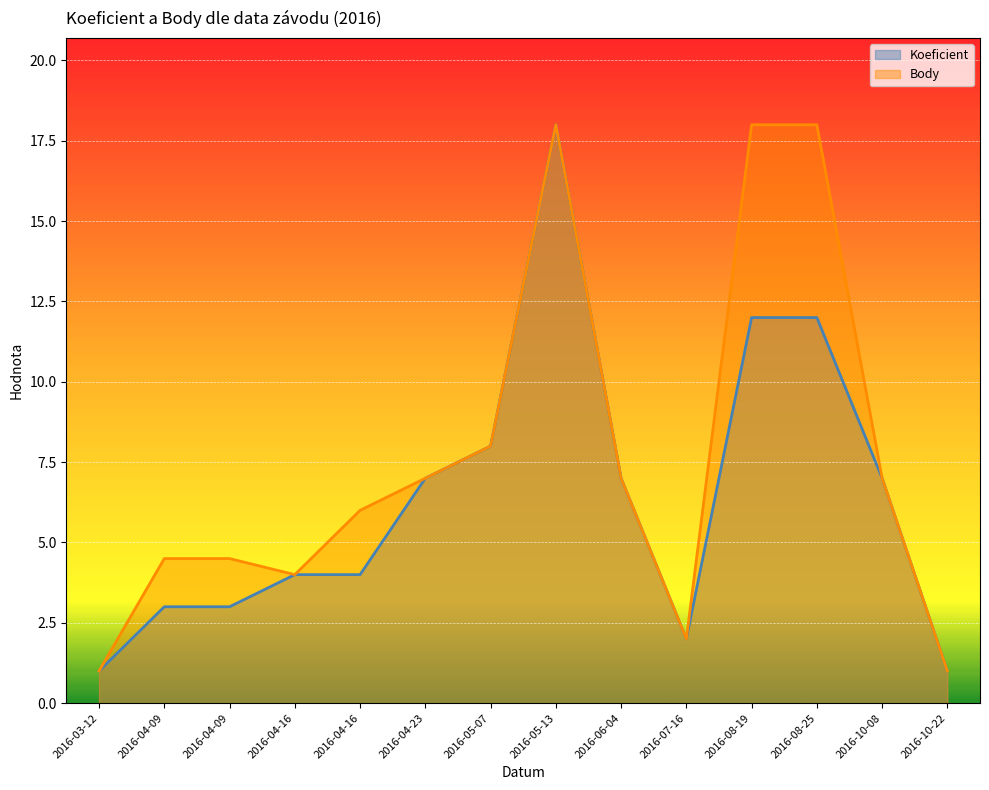

Between 2016-04-09 and 2016-05-07, which series saw the biggest shift?

Koeficient